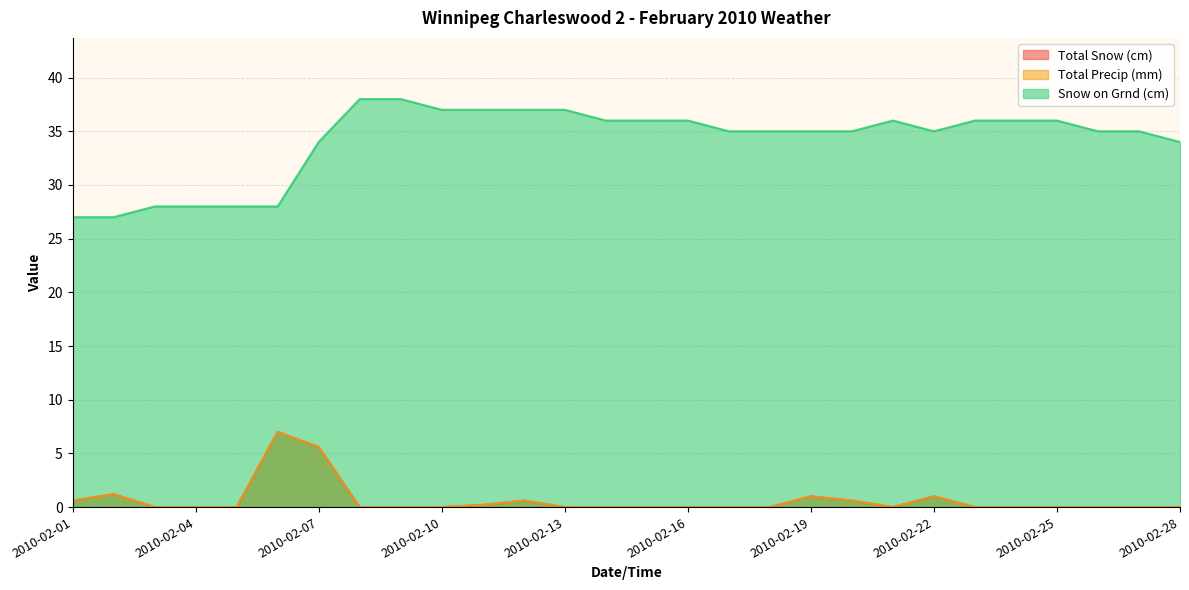

The Total Snow (cm) series shows 0.0 at 2010-02-13. True or false?

True